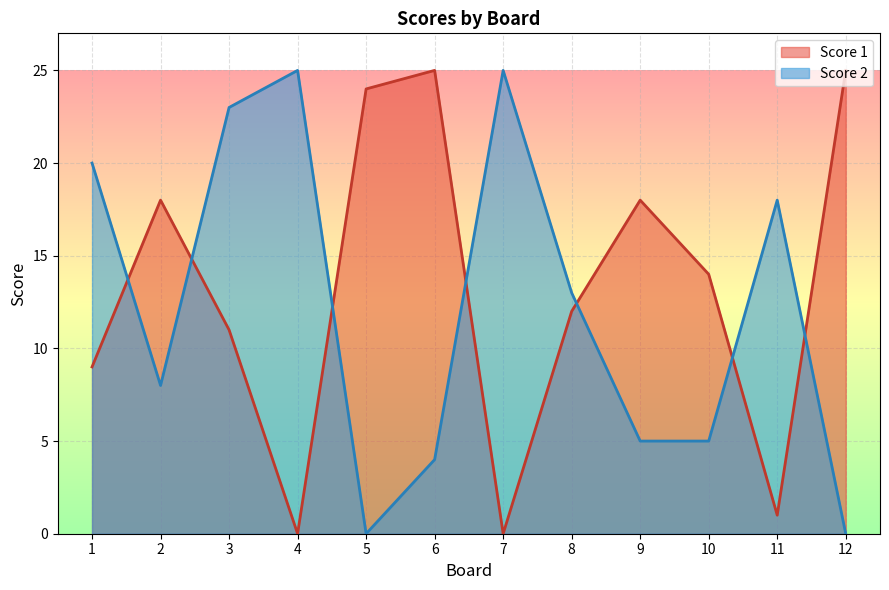

What are all the series names shown in the legend?

Score 1, Score 2